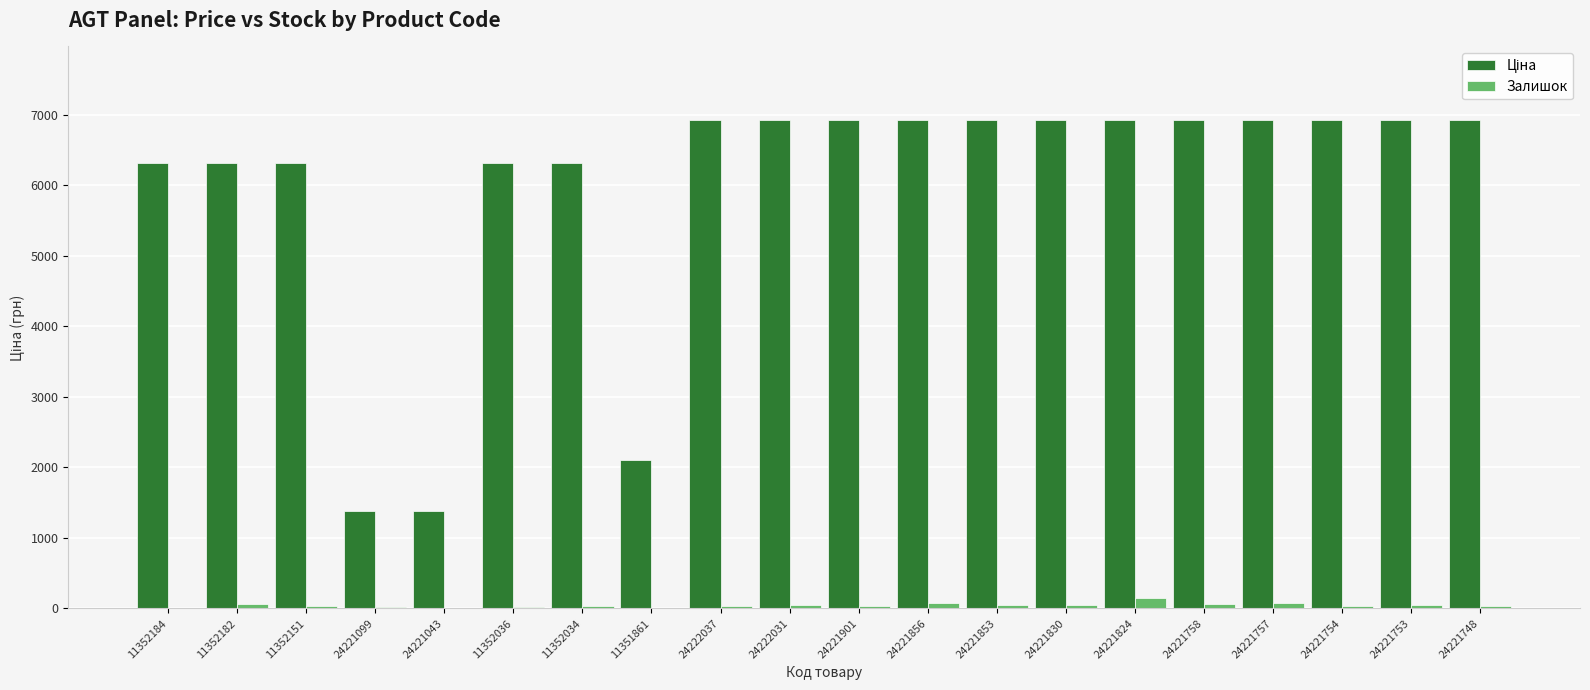

The Залишок series shows 149.0 at 24221824. True or false?

True